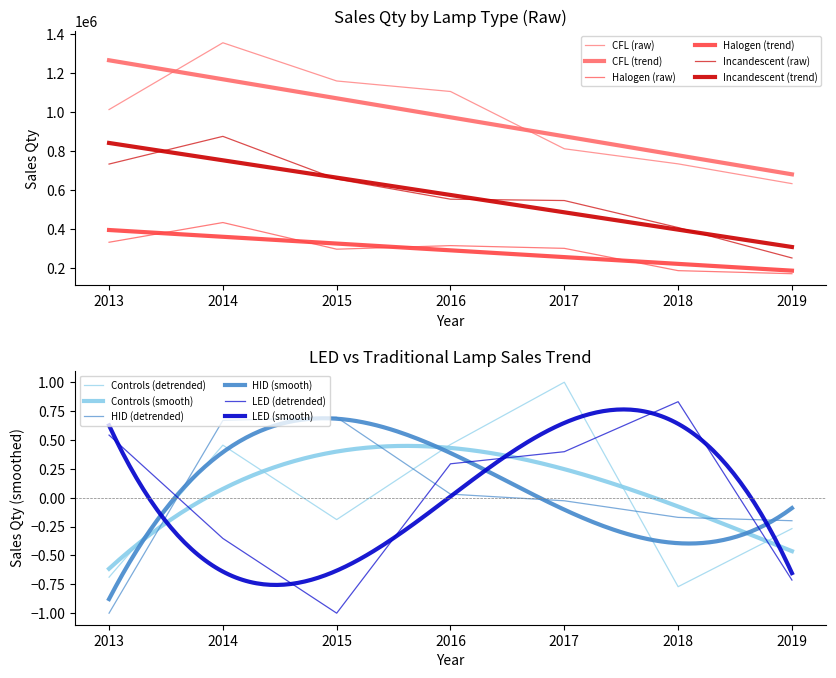

True or false: Halogen and Incandescent intersect in this chart.

False